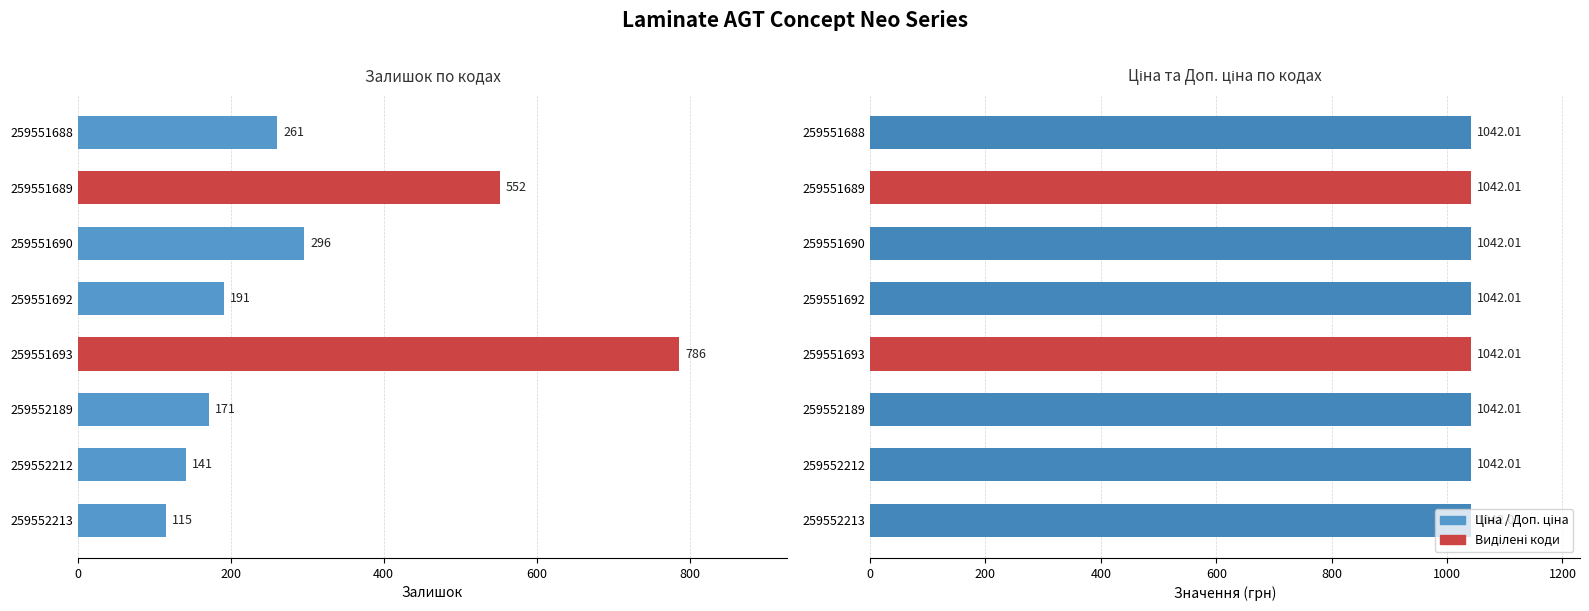

At 800, list the series in order from smallest to largest.

Доп. ціна, Залишок